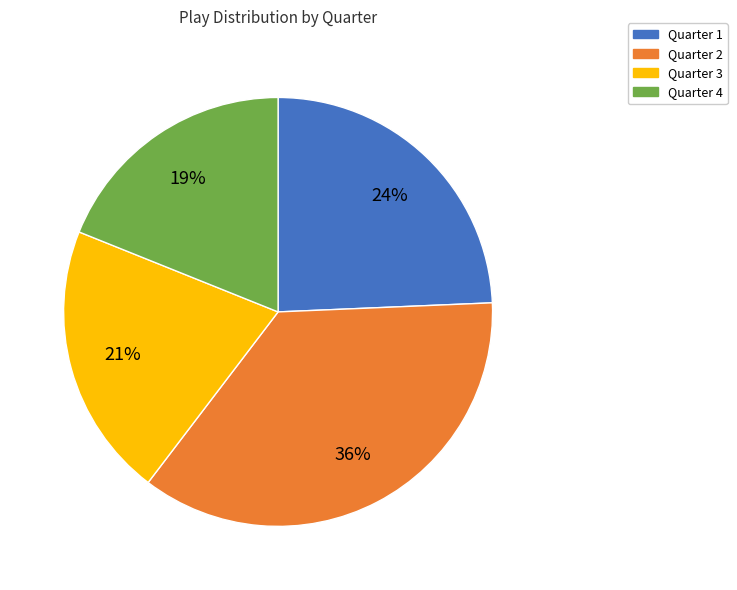

What is the smallest slice in the pie chart?

Quarter 4